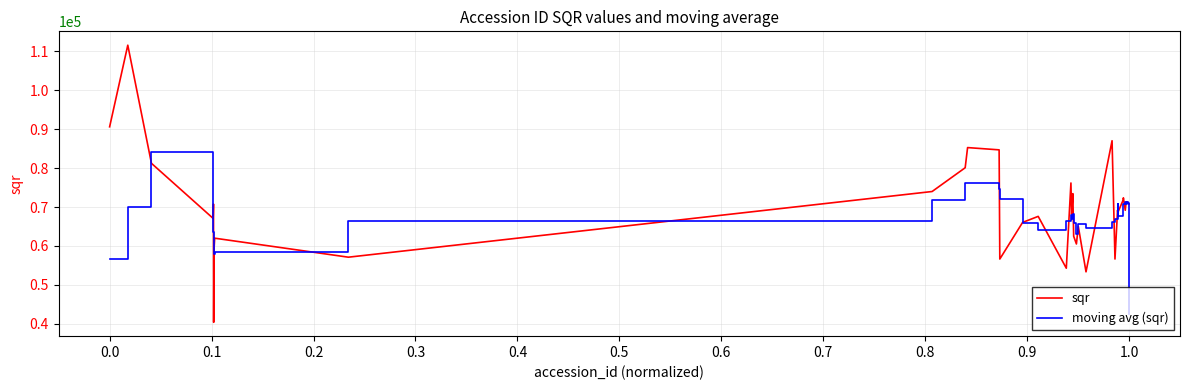

Rank the series by their maximum value, from highest to lowest.

sqr, moving avg (sqr)